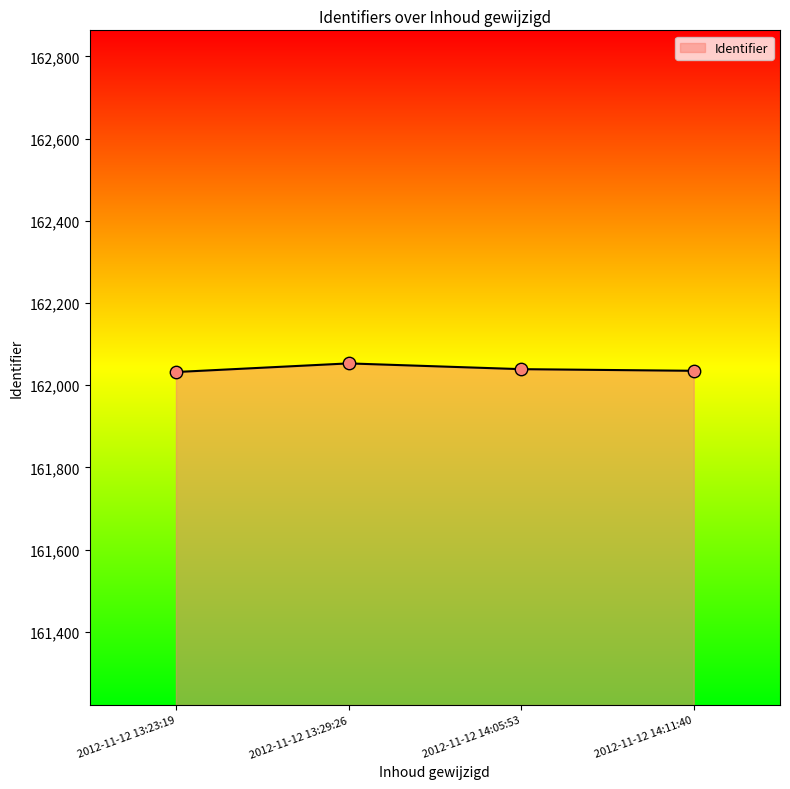

What is the change in value from 2012-11-12 13:23:19 to 2012-11-12 13:29:26?

+21